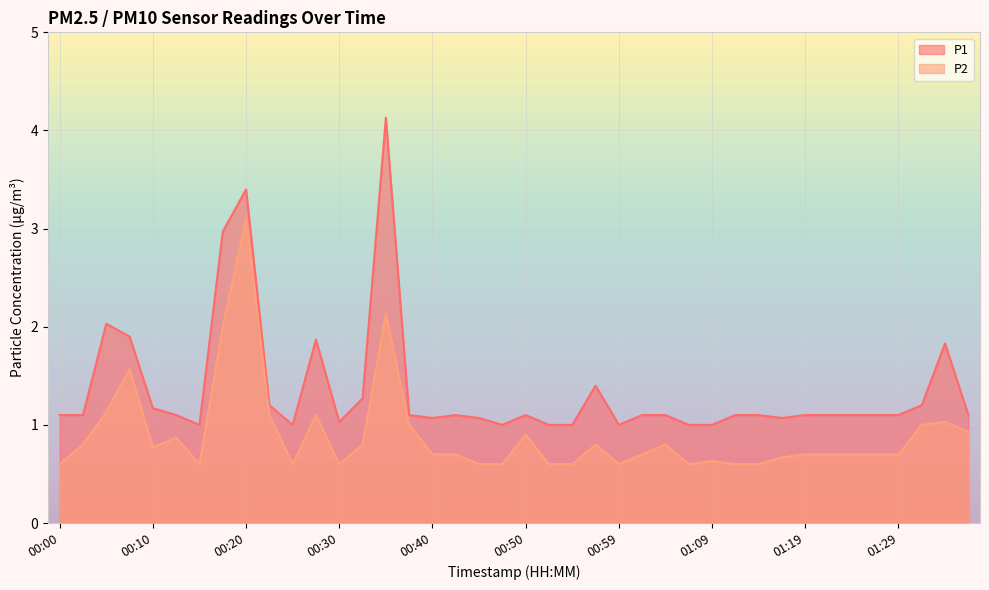

The value of P1 at 00:47 is 1.0. True or false?

True